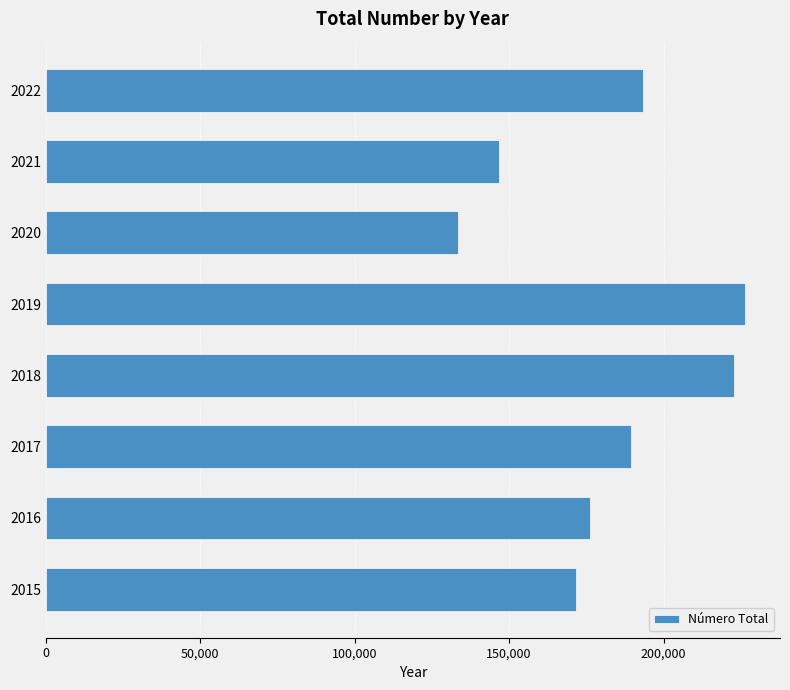

Reading bottom to top, transcribe all the data shown in this chart.

171737	176245	189419	222878	226384	133304	146605	193288